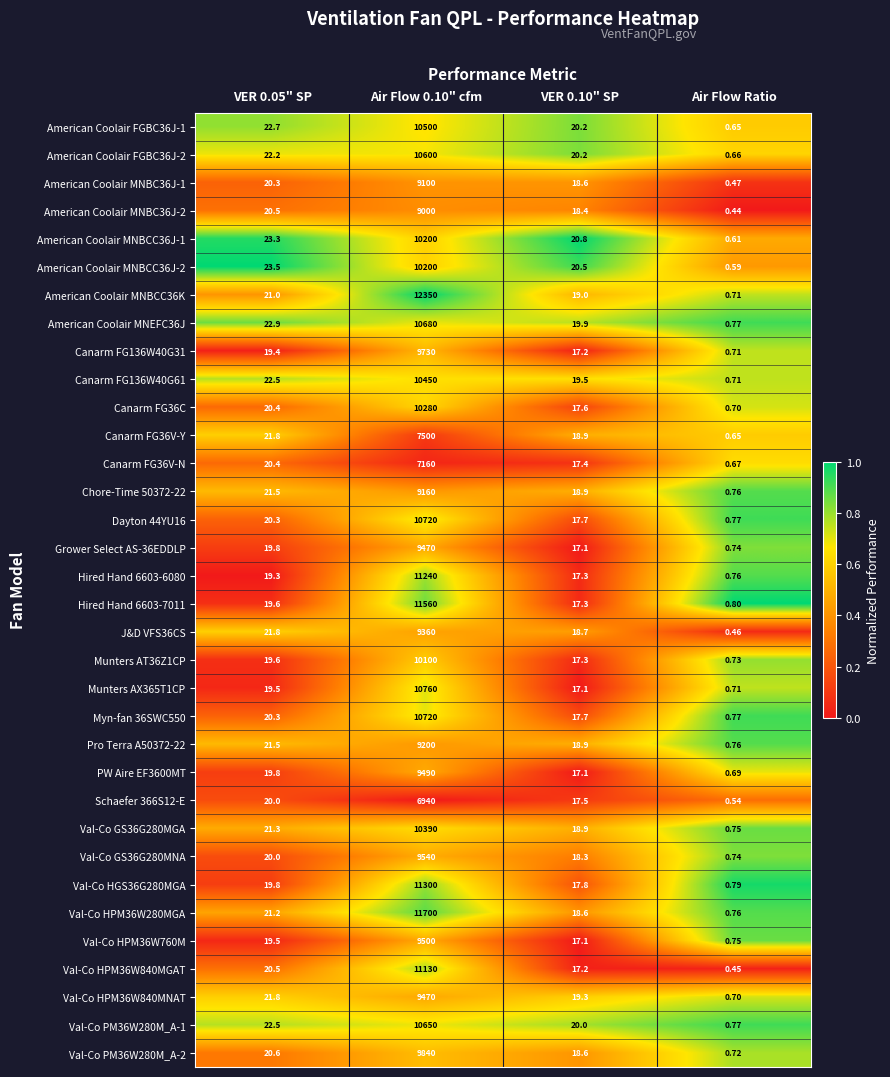

Is the value of American Coolair MNEFC36J at Air Flow Ratio greater than the value of Myn-fan 36SWC550 at Air Flow 0.10" cfm?

No